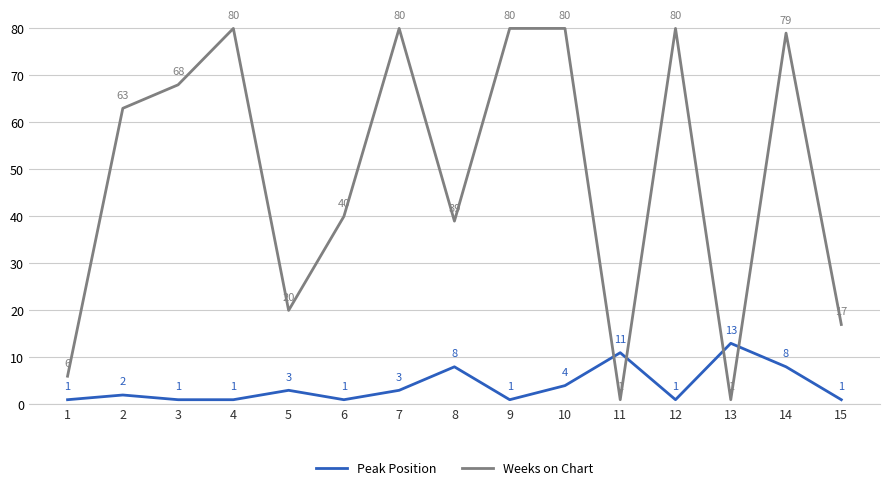

Which series has the largest total across all categories?

Weeks on Chart